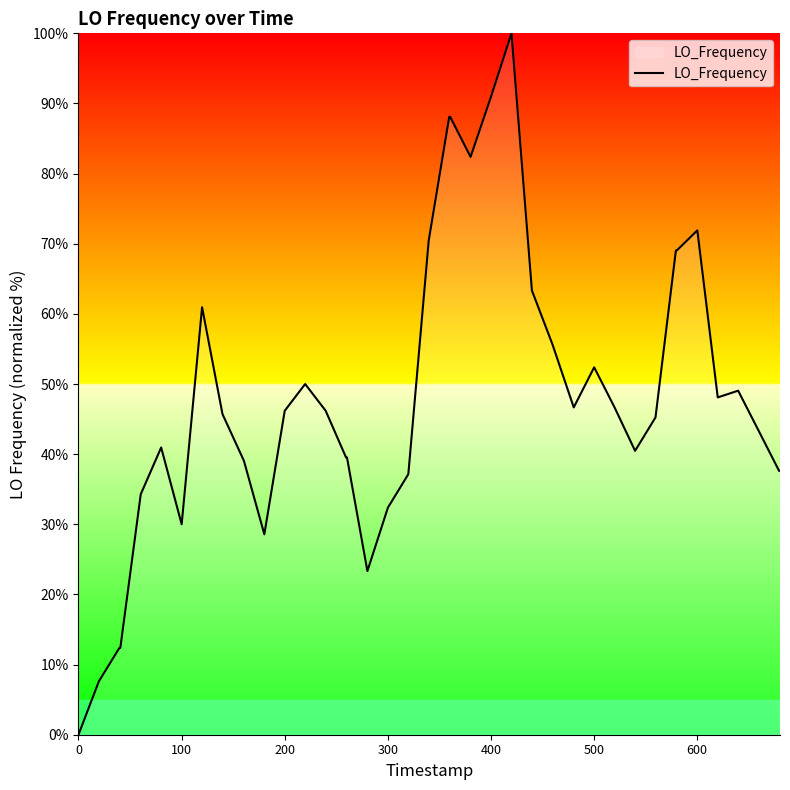

What is the difference between the maximum and minimum values?

100.0